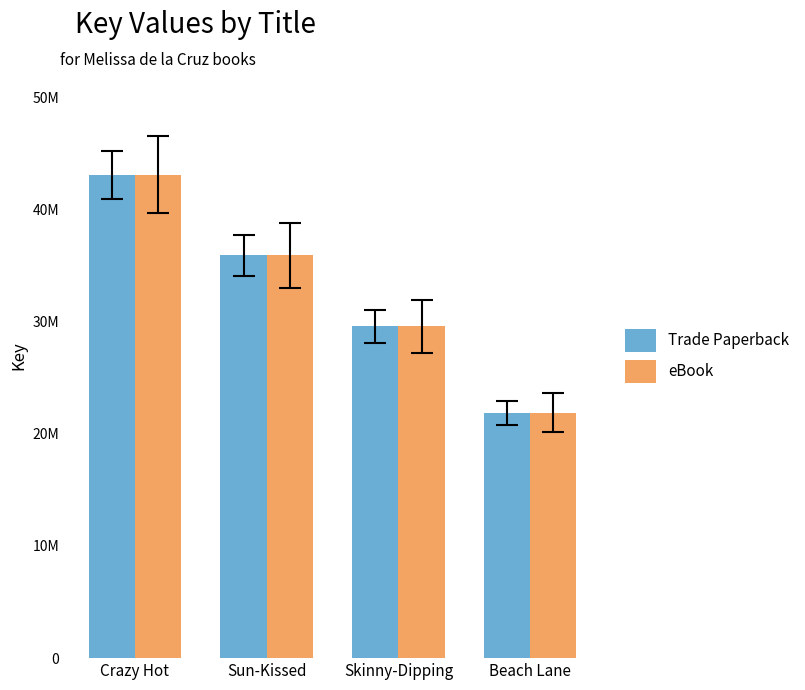

Between Sun-Kissed and Skinny-Dipping, which series saw the biggest shift?

Trade Paperback